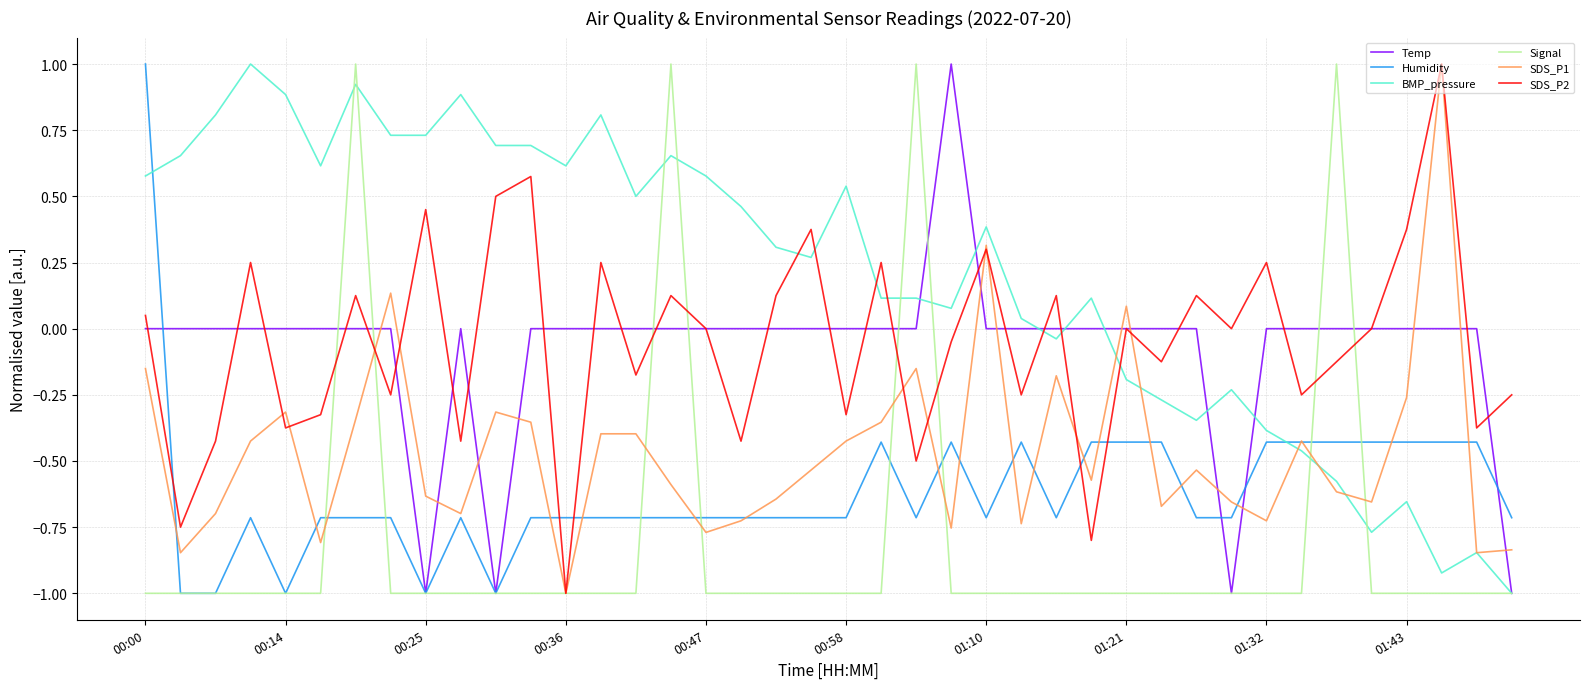

Which series has the largest total across all categories?

BMP_pressure